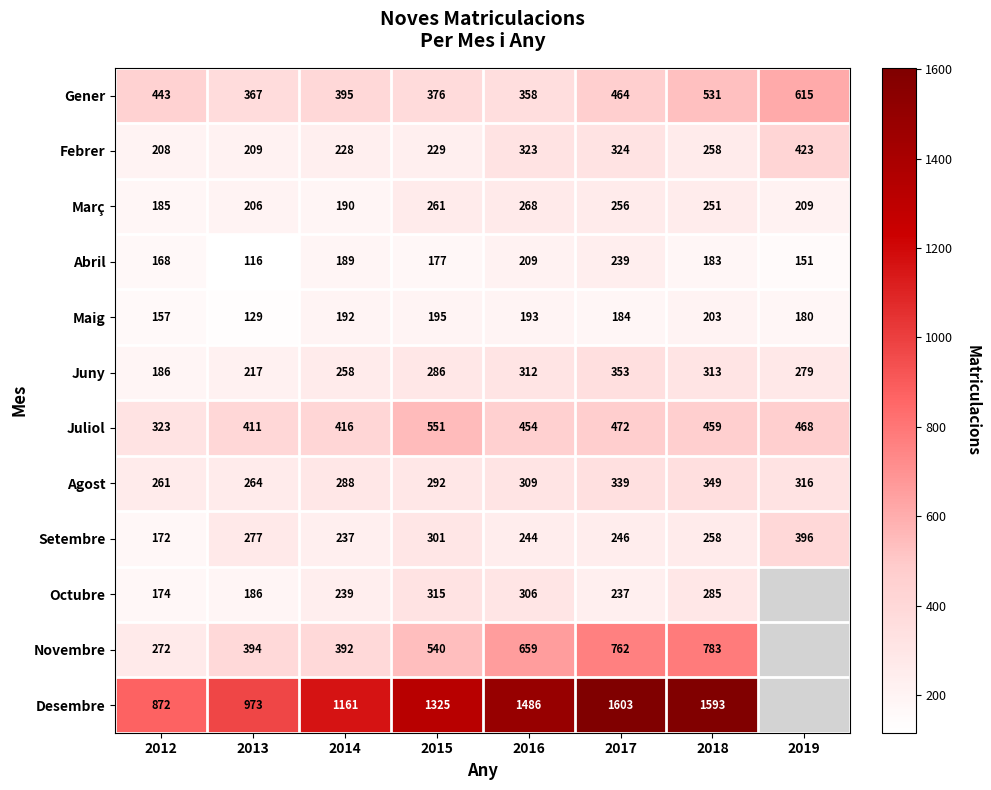

What is the sum of all Març values?

1826